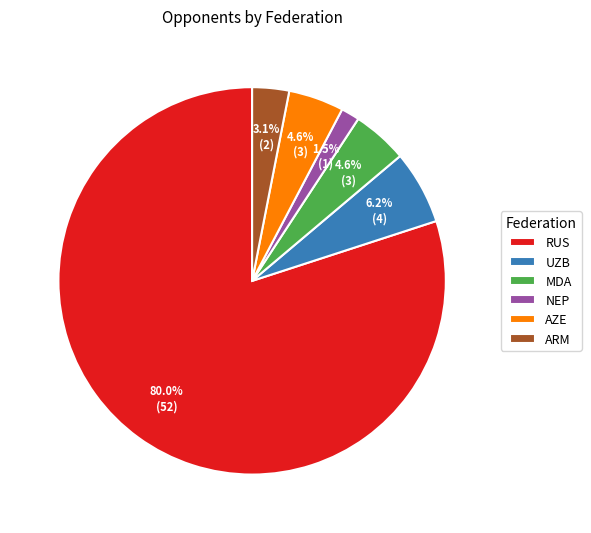

Between NEP and ARM, which is larger?

ARM